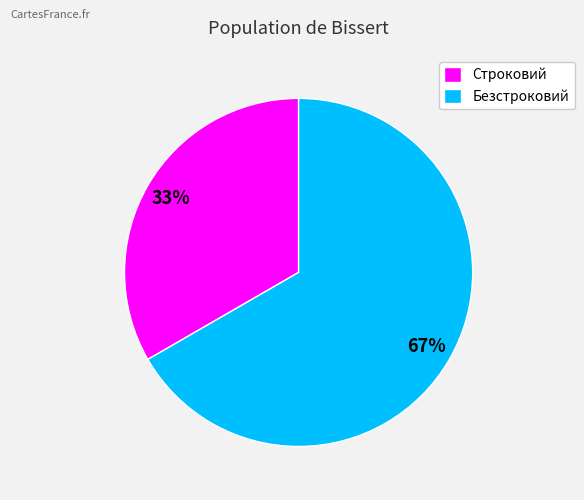

Which slice is the smallest?

Строковий